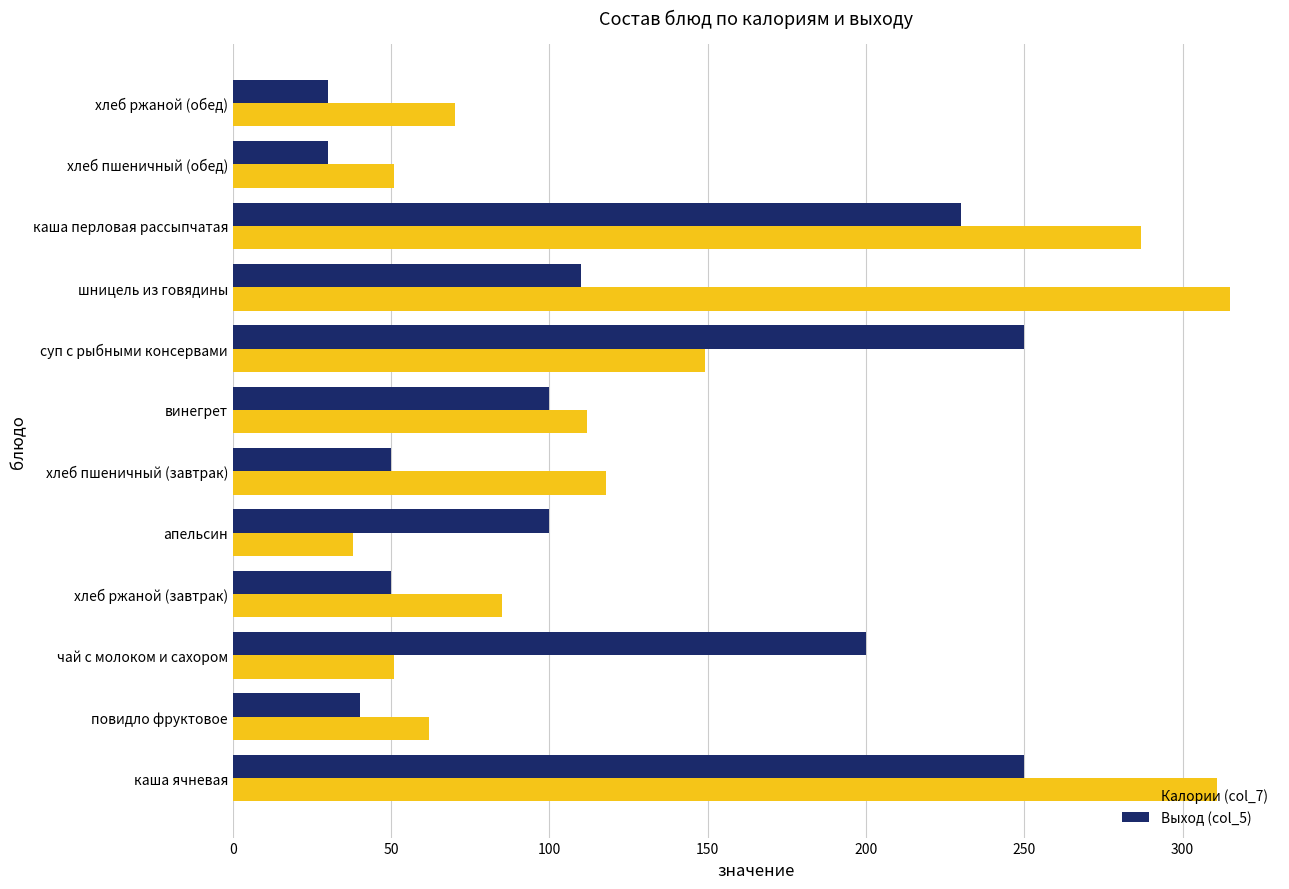

What is the sum of all Калории (col_7) values?

1649